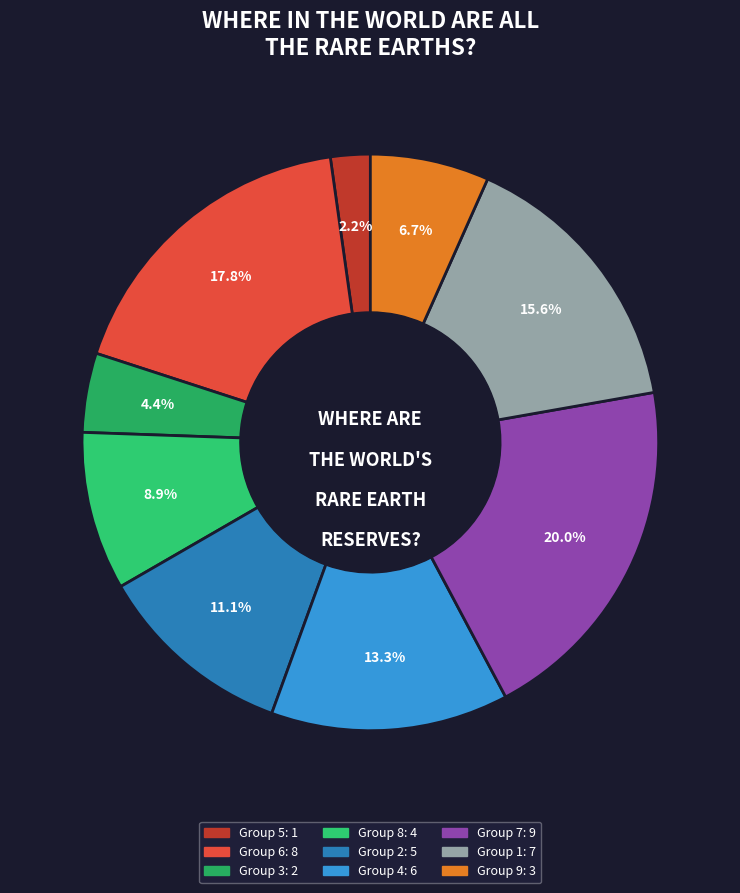

How many segments does this pie chart have?

9